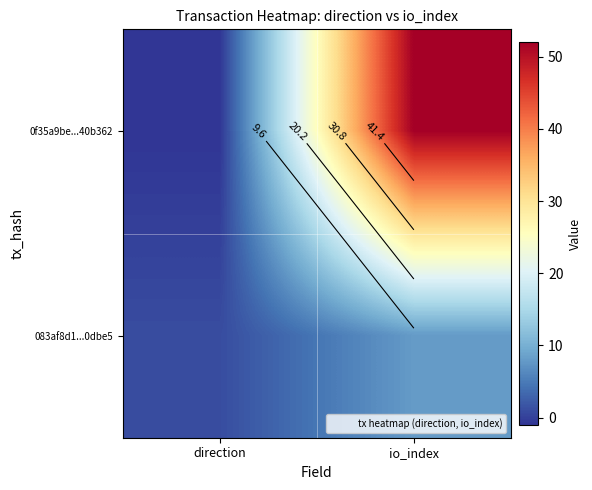

List the labels in order of 083af8d1...0dbe5 value, largest first.

io_index, direction